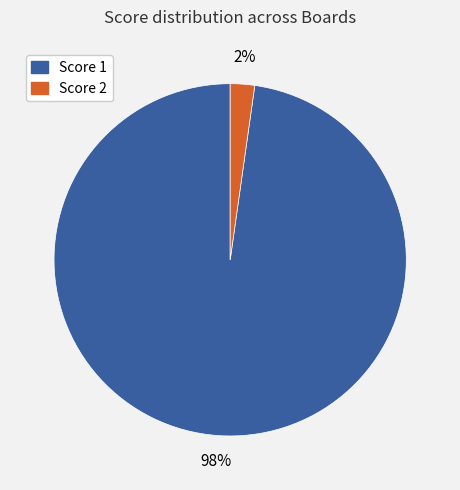

Does any single category account for the majority?

Yes